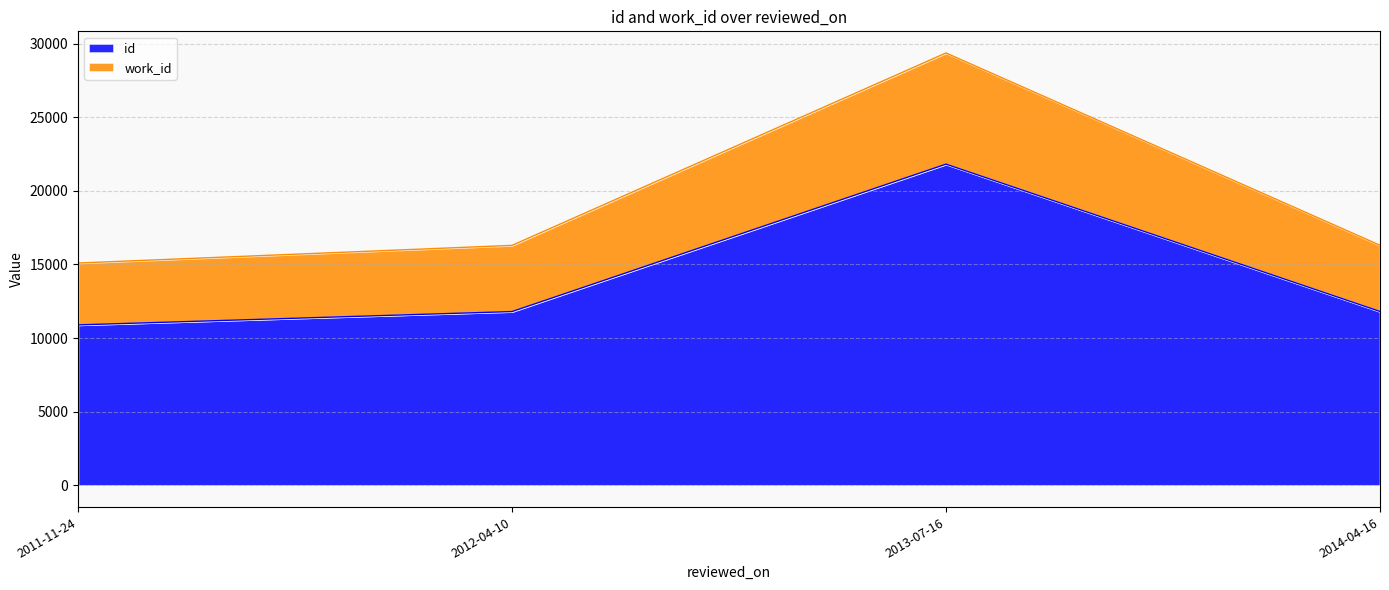

True or false: id and work_id cross at least once.

False